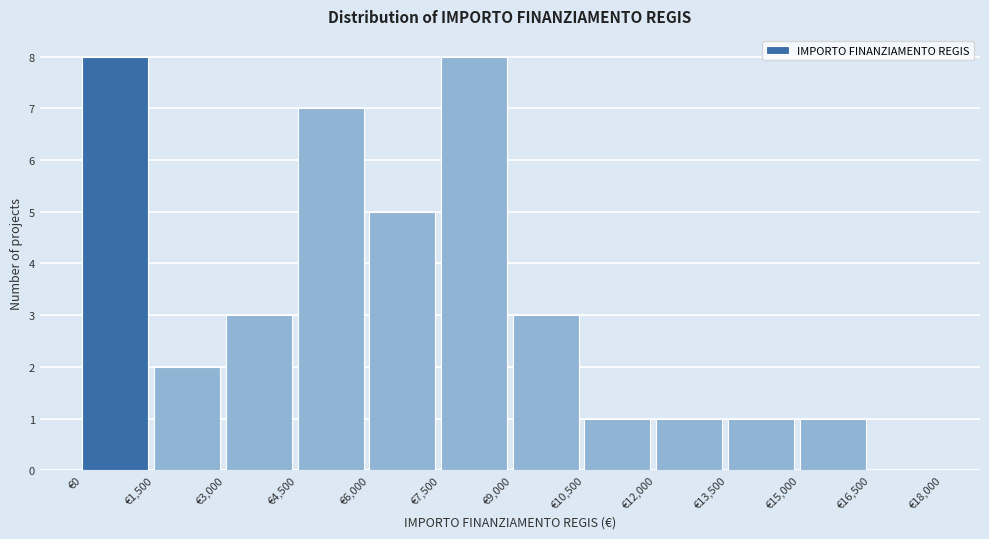

Reading left to right, list every bar in this chart as the range it spans on the x-axis followed by its height. Neither the bar edges nor the heights are printed on the chart, so give them approximately, as read against the axes.

0 to 1500: 8
1500 to 3000: 2
3000 to 4500: 3
4500 to 6000: 7
6000 to 7500: 5
7500 to 9000: 8
9000 to 10500: 3
10500 to 12000: 1
12000 to 13500: 1
13500 to 15000: 1
15000 to 16500: 1
16500 to 18000: 0